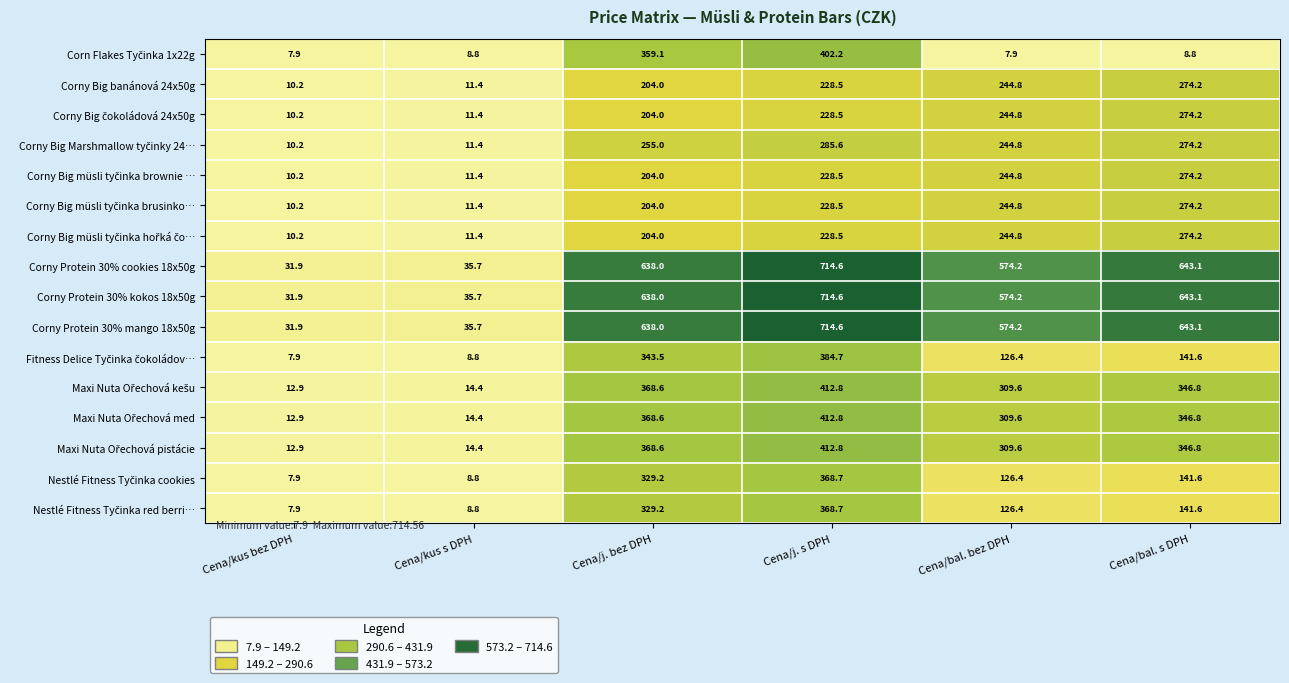

At which label is Corny Protein 30% kokos 18x50g closest to 373?

Cena/bal. bez DPH